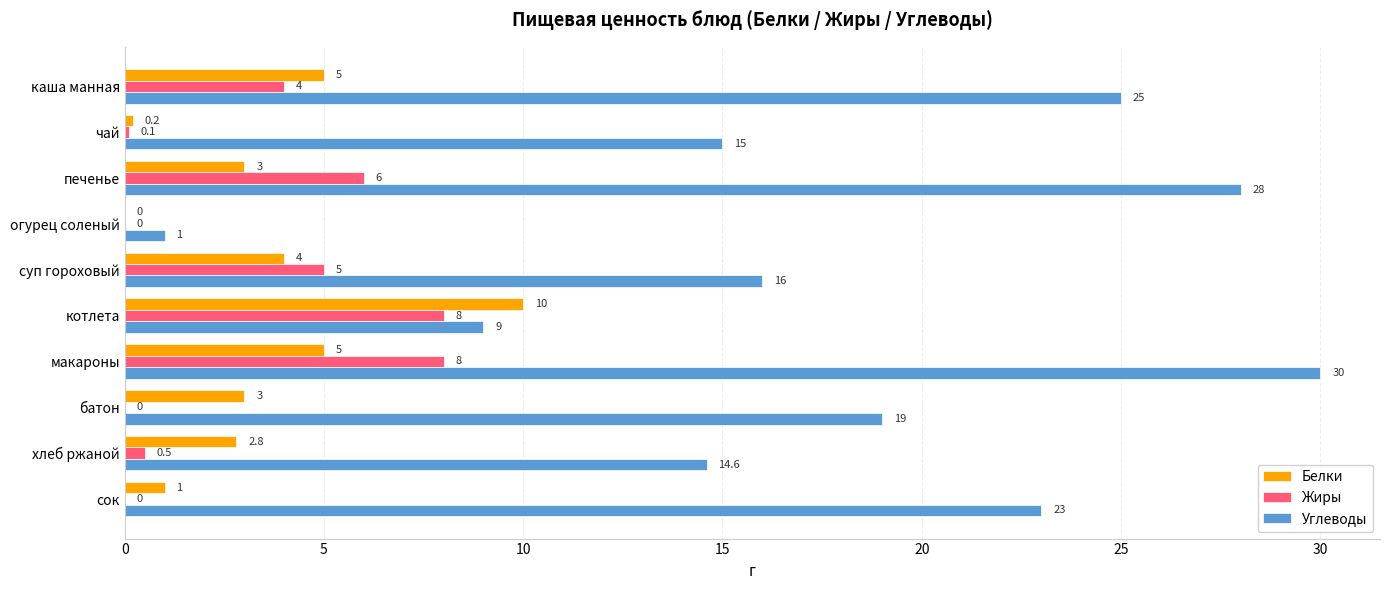

Which series has the largest total across all categories?

Углеводы